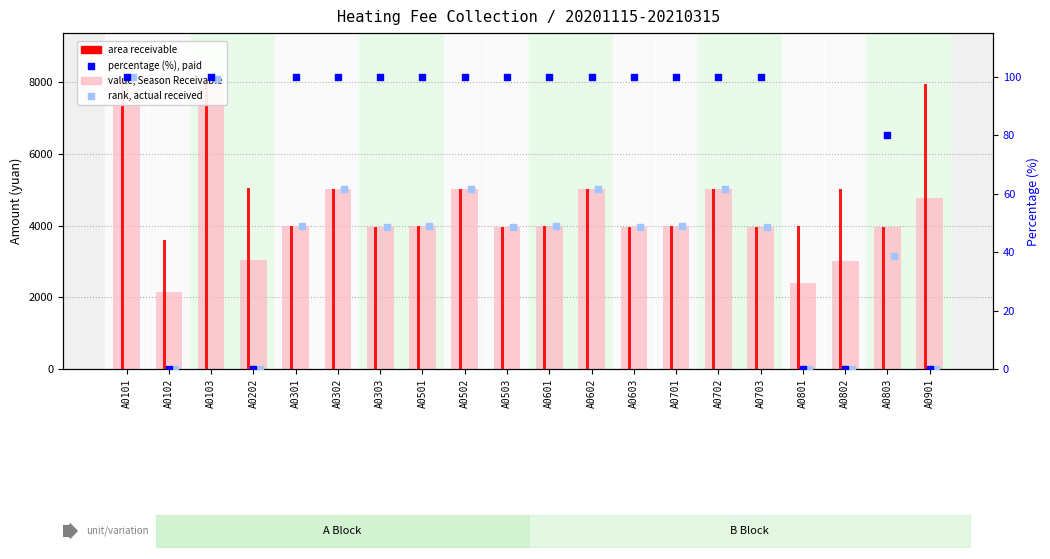

What is the total value across all series at A0502?

10221.3